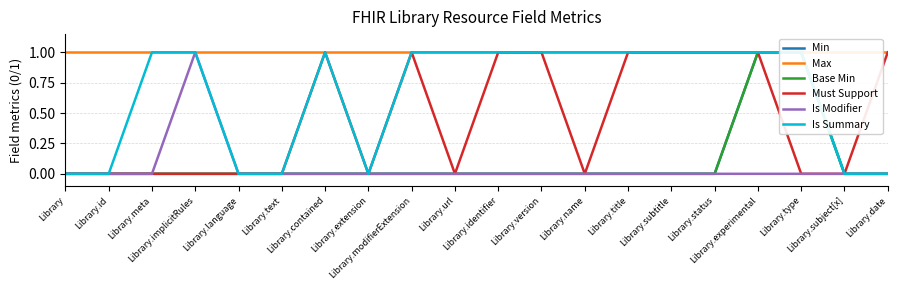

True or false: Min and Base Min intersect in this chart.

False